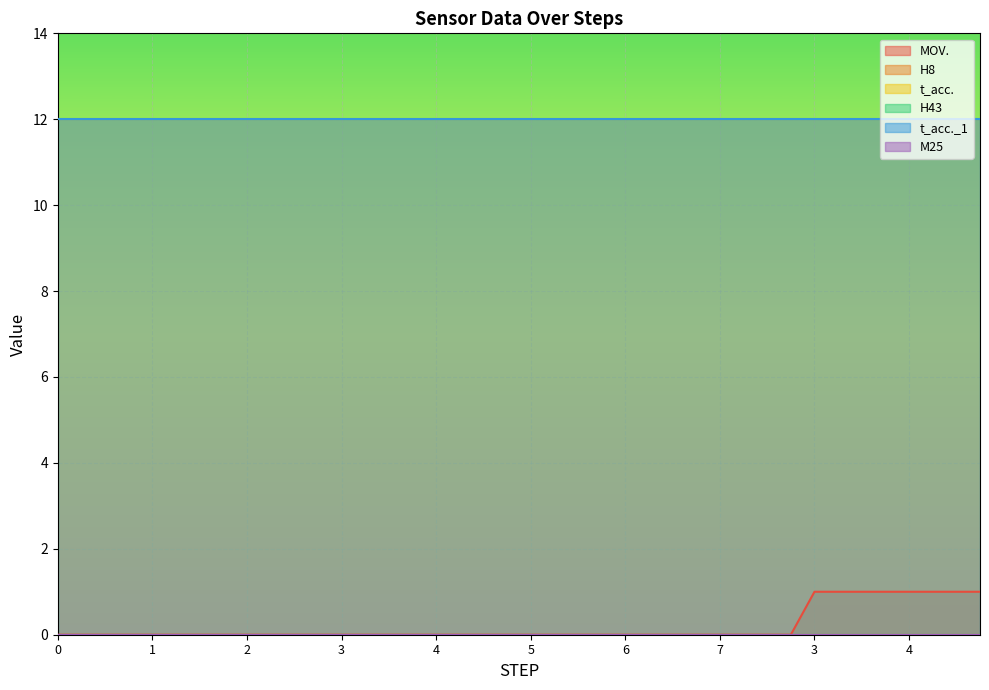

What is the greatest value displayed?

12